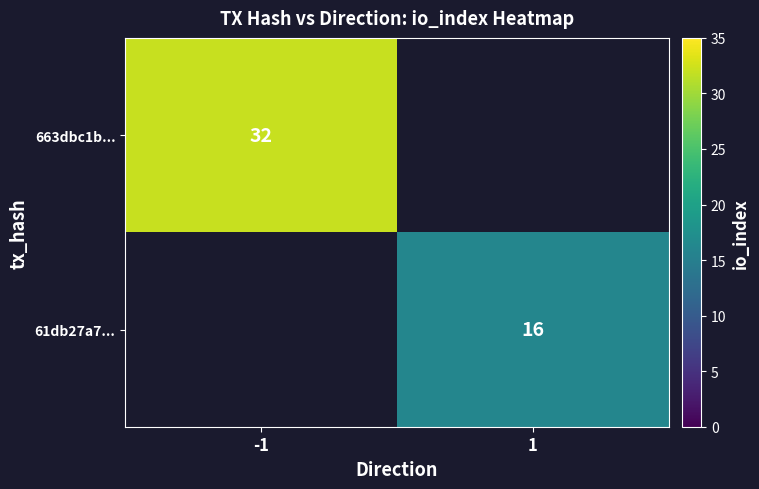

The 663dbc1b... series shows 32 at -1. True or false?

True